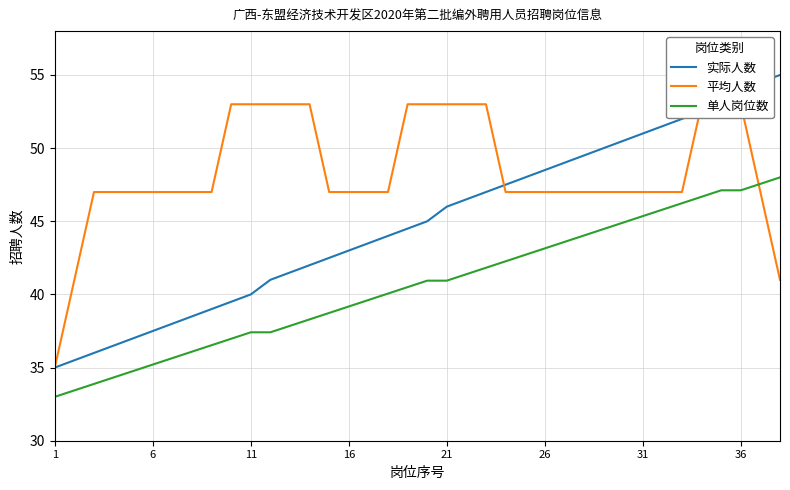

True or false: 单人岗位数 and 实际人数 intersect in this chart.

False